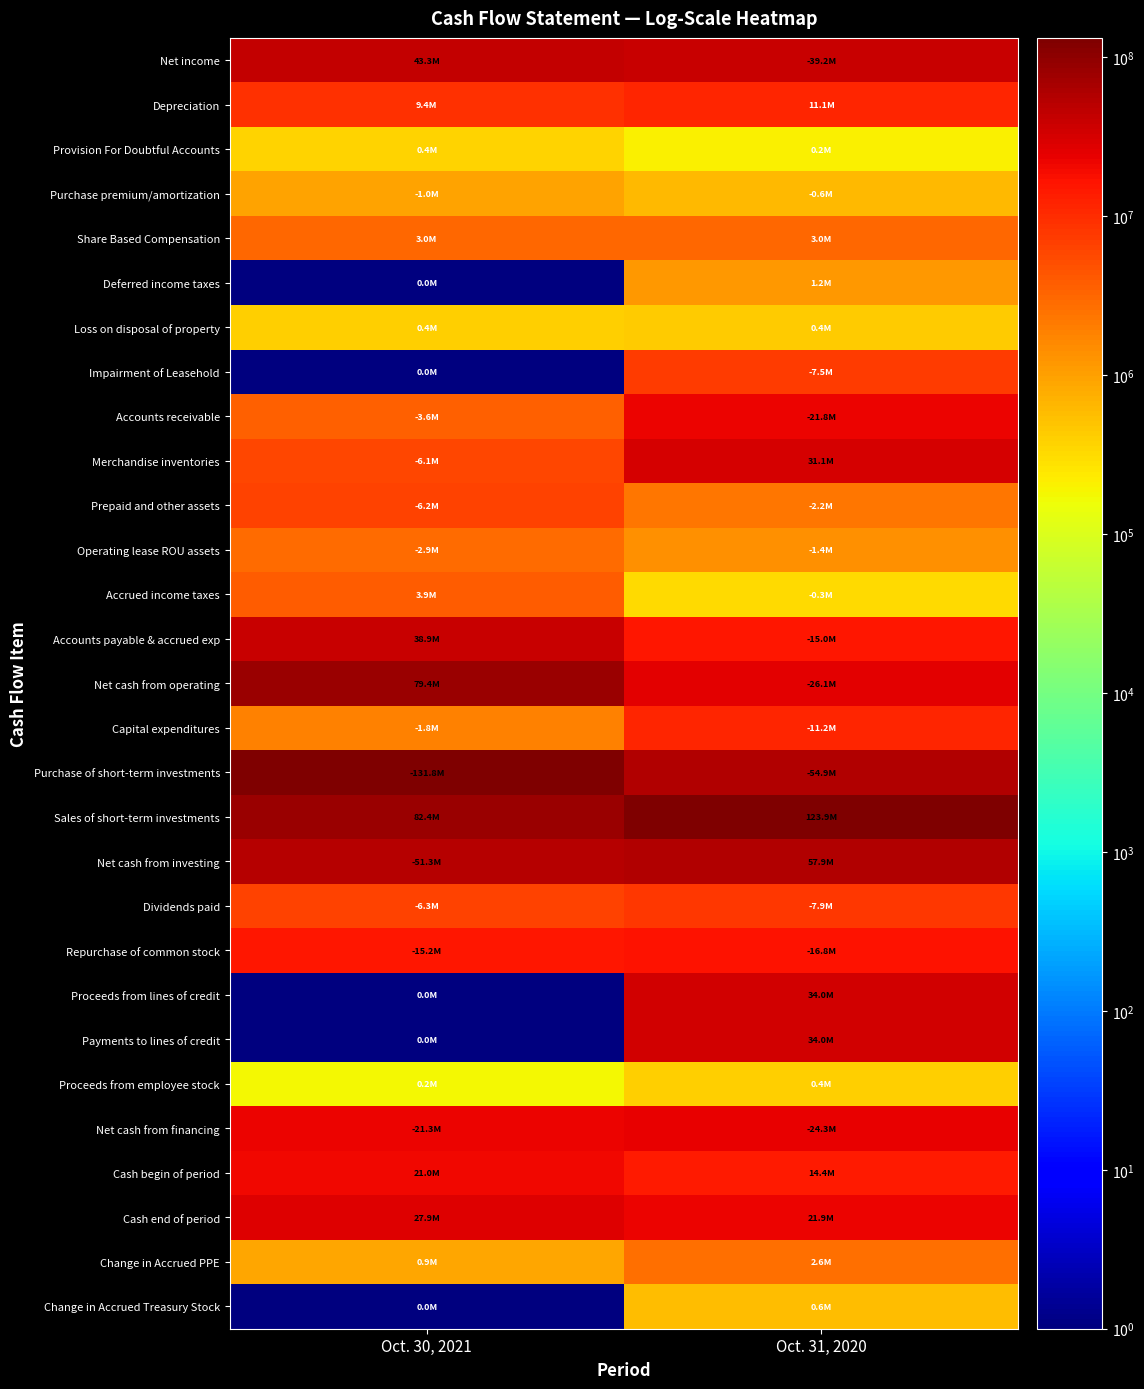

What is the greatest value displayed?

131837000